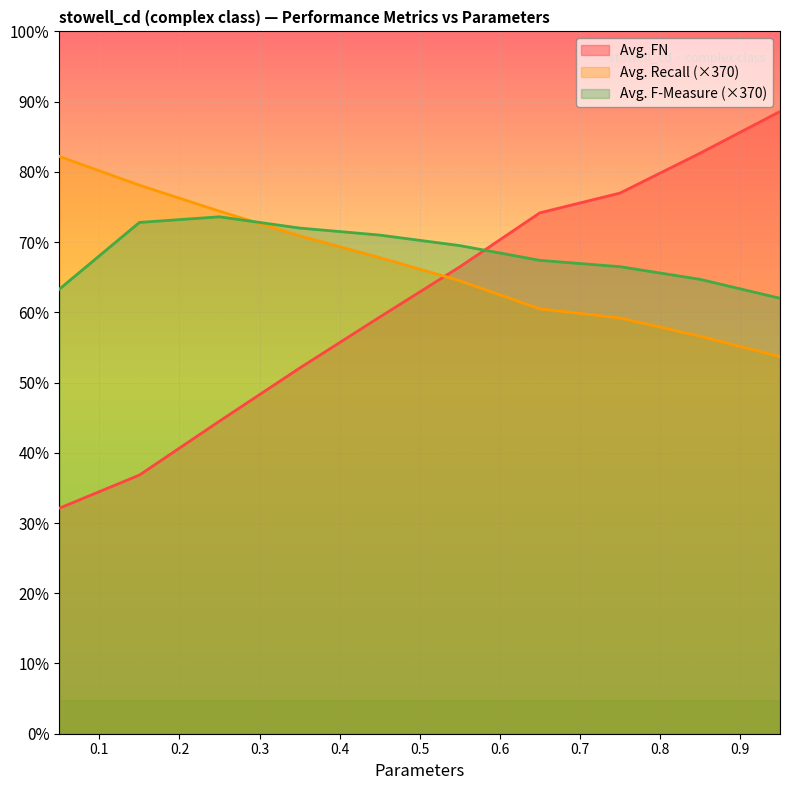

Which series has the largest range (max minus min)?

Avg. FN